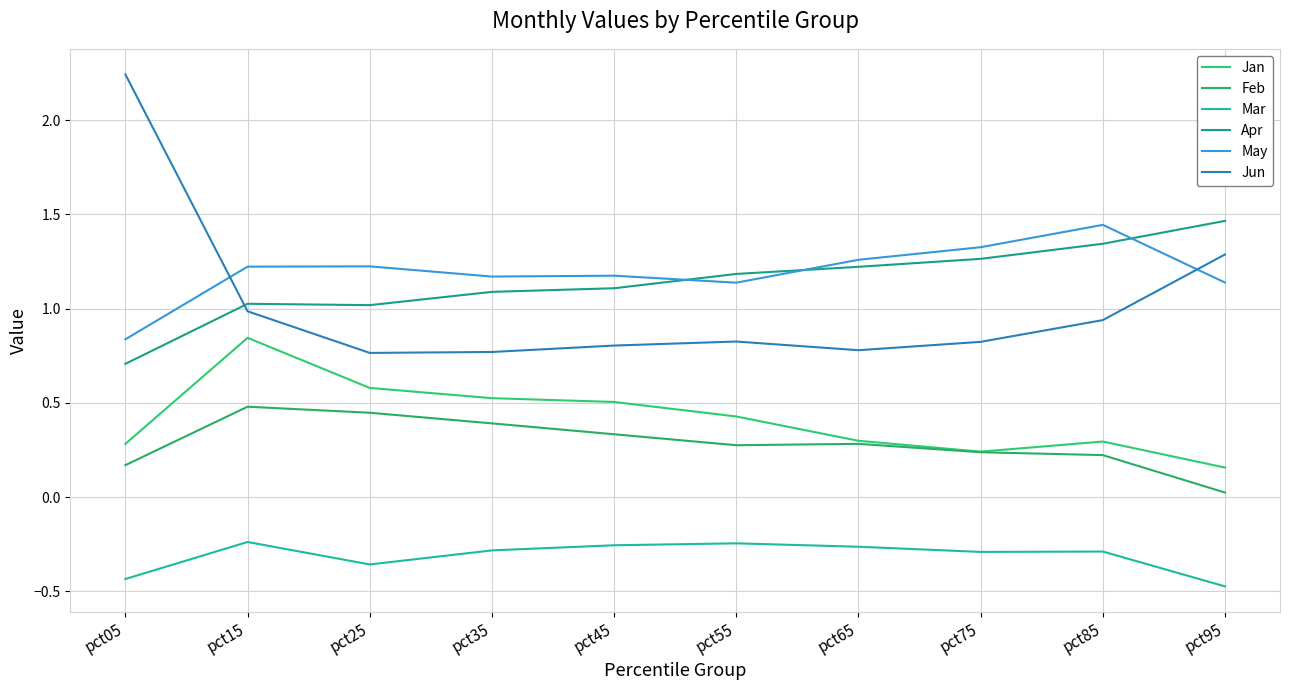

Does the chart have visible grid lines?

Yes